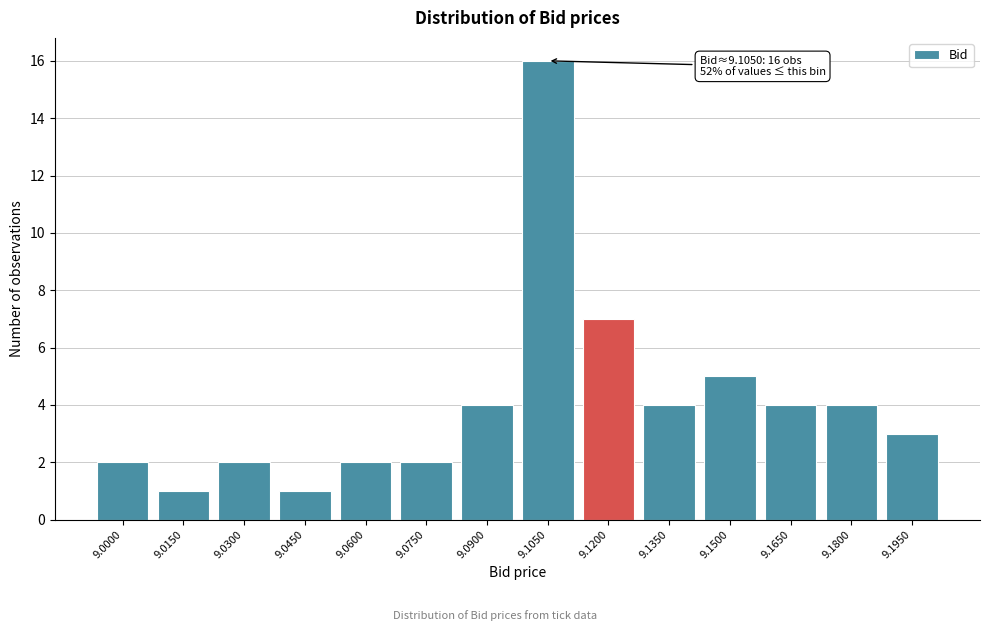

Reading left to right, transcribe all the data shown in this chart.

2	1	2	1	2	2	4	16	7	4	5	4	4	3